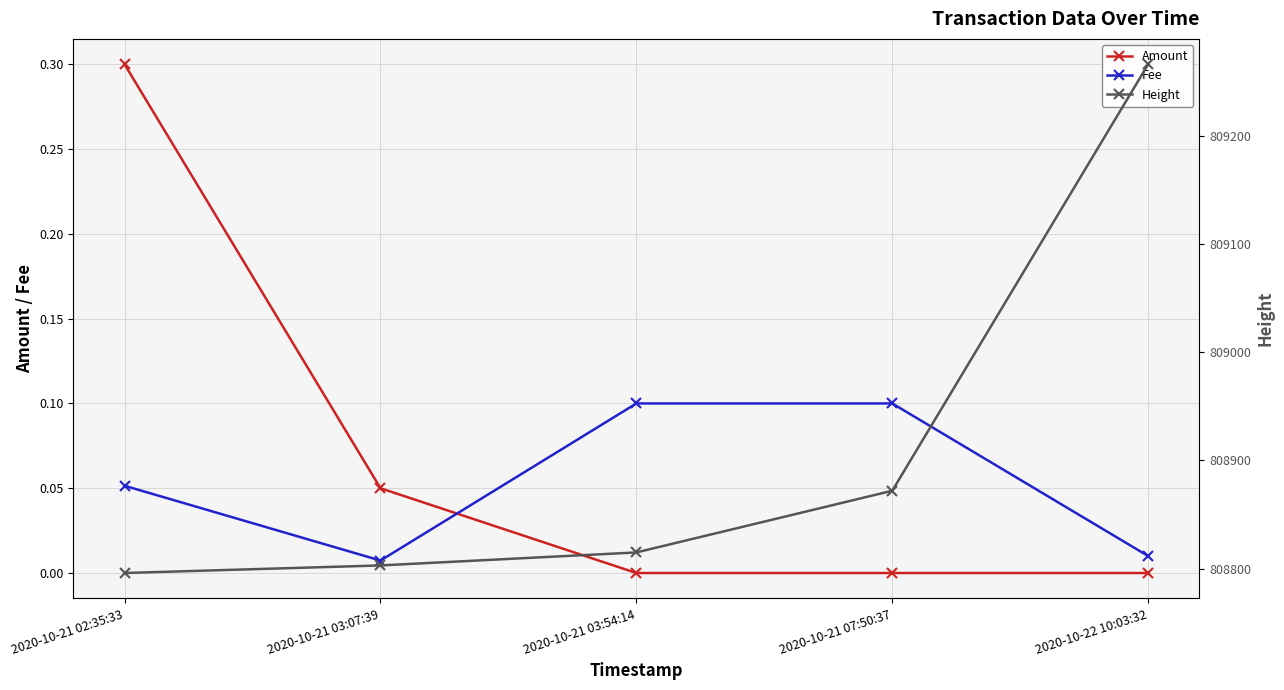

After their last crossing, which series has the higher values: Fee or Amount?

Fee